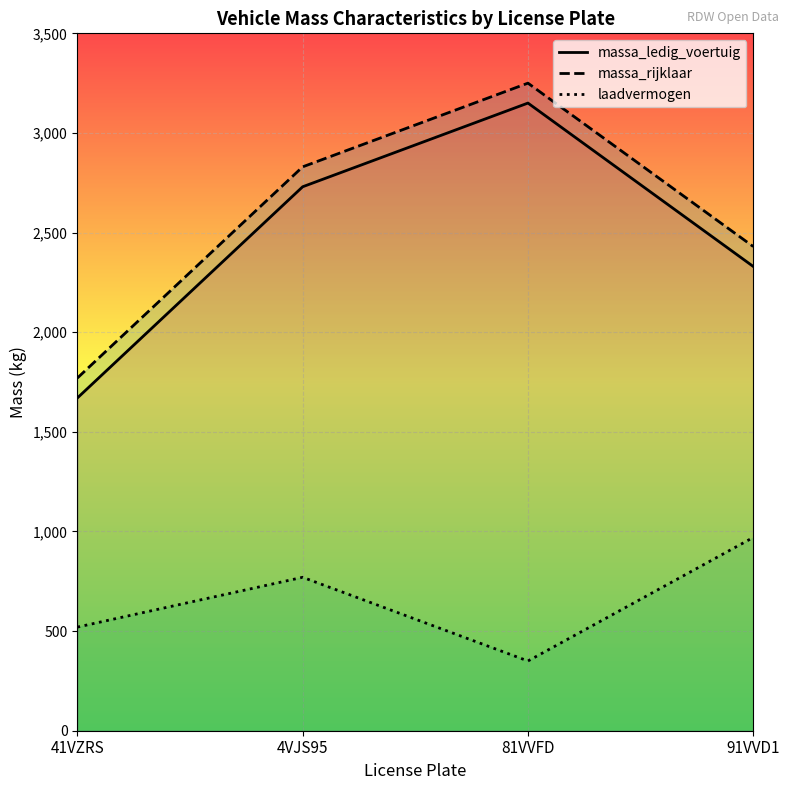

How many values in the massa_rijklaar series are below 2830?

2